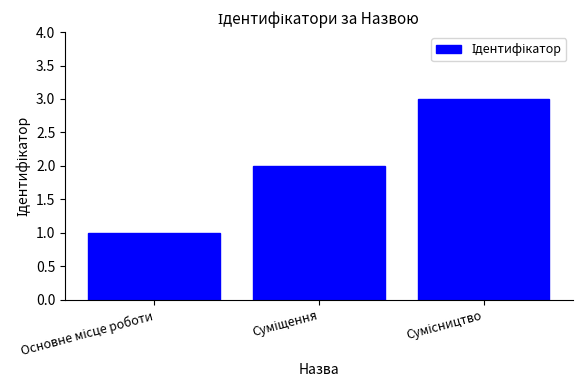

What is the sum of all values?

6